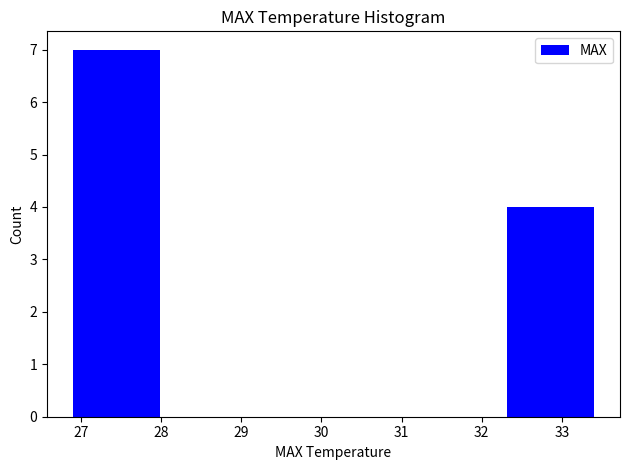

Over which range of the x-axis is the bar tallest?

26.9 to 28.0